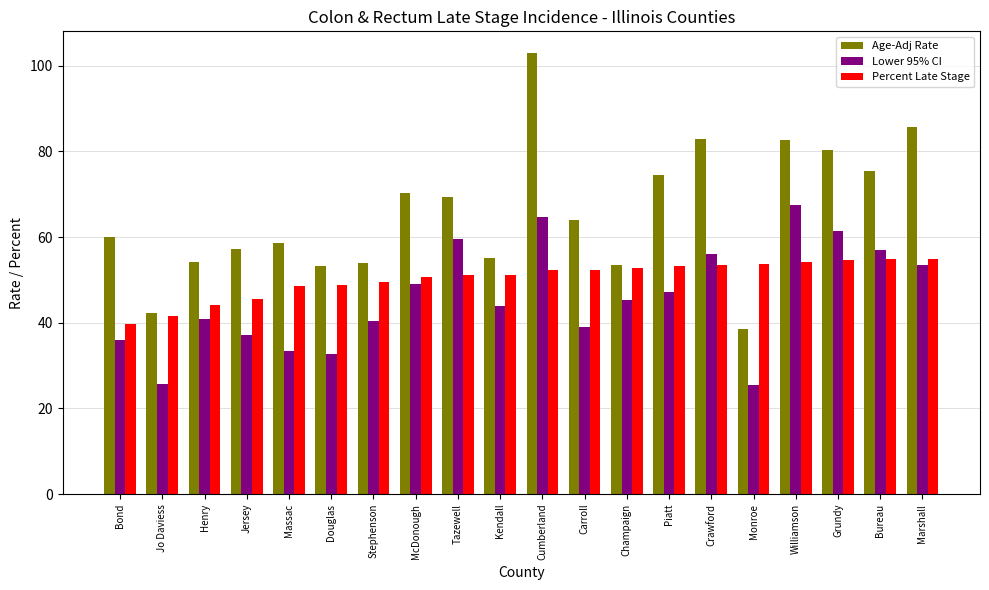

Is it true that Percent Late Stage equals 45.6 at Jersey?

True